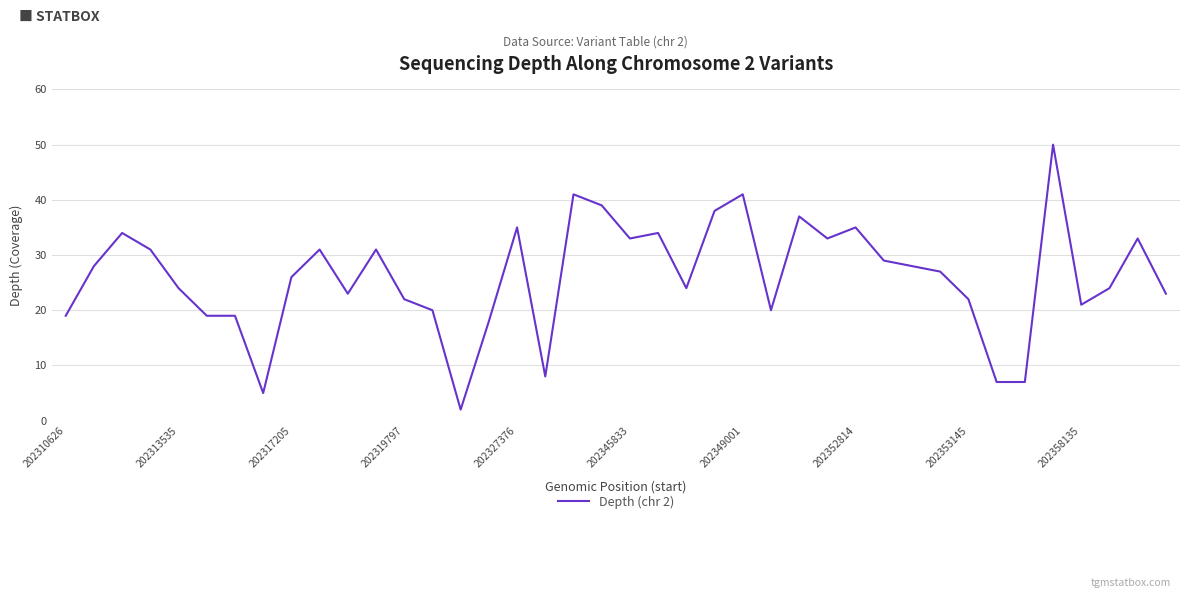

How many lines are shown in the chart?

1